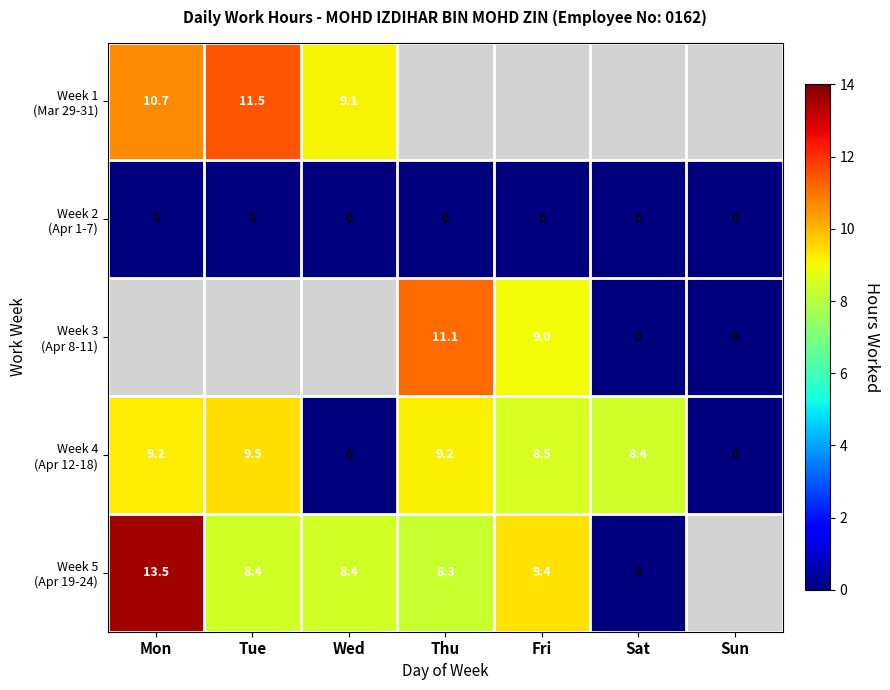

Which category has the highest value across all series?

Mon